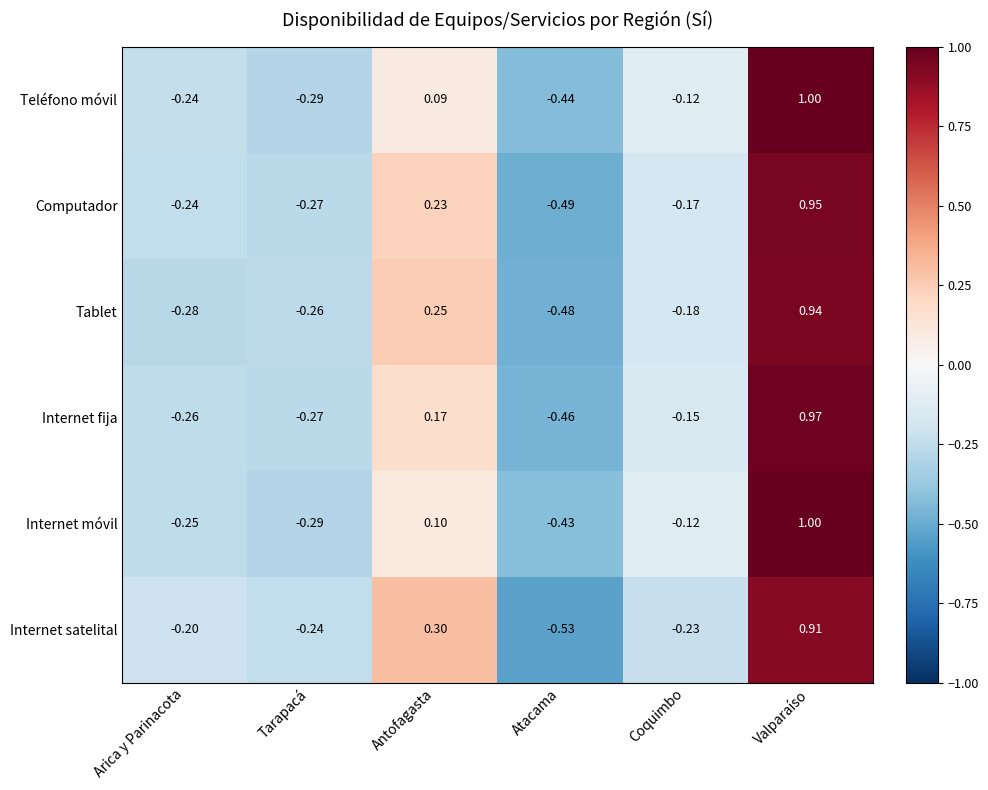

Where does the Tablet series first go above 0?

Antofagasta